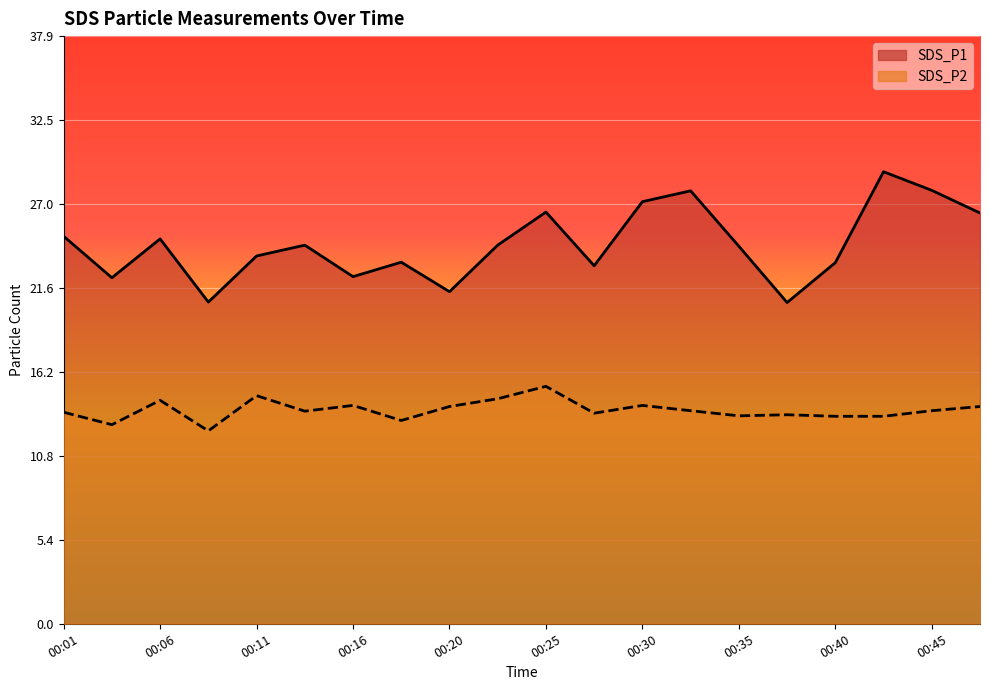

How many interior local peaks does the SDS_P2 line series have?

6